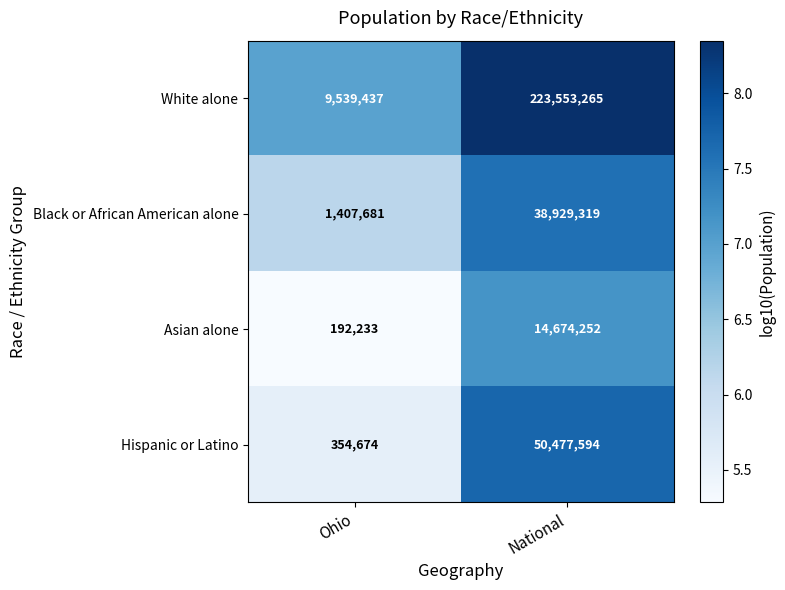

Read the Black or African American alone value at Ohio, to the nearest 100.

1407700